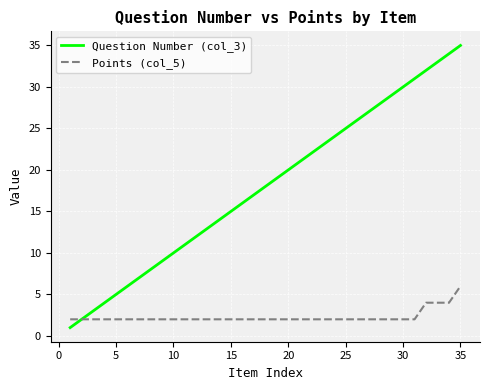

List the series in order of their overall mean, highest first.

Question Number (col_3), Points (col_5)